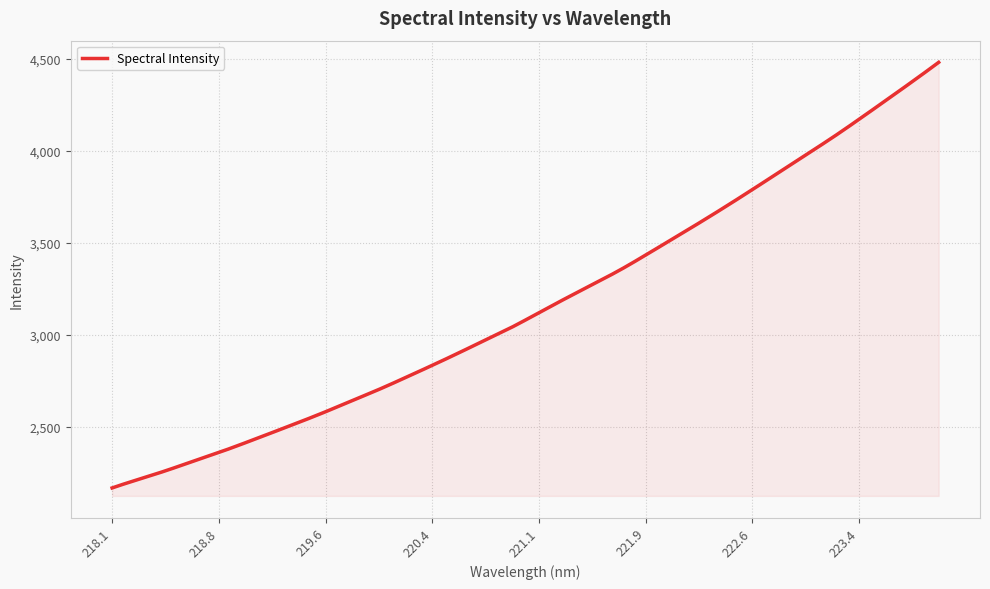

What is the greatest value displayed?

4481.5